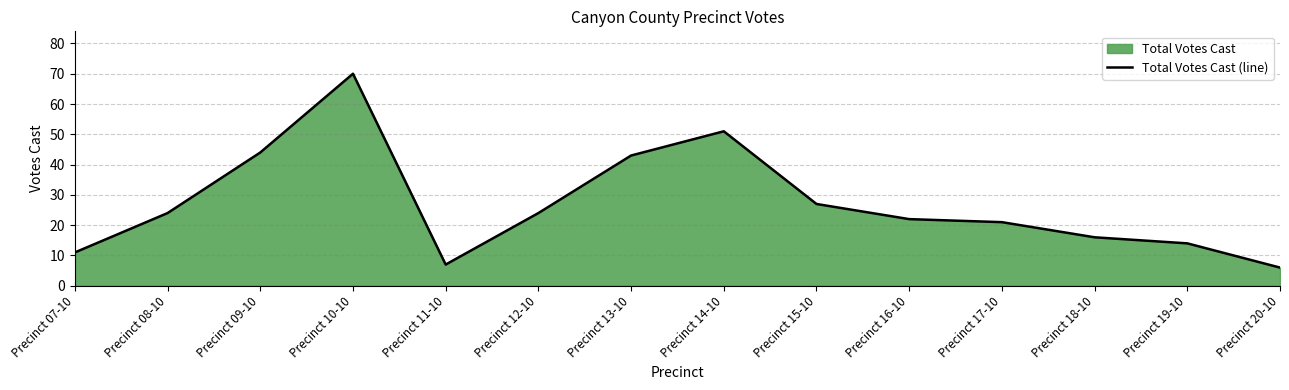

Reading left to right, transcribe all the data shown in this chart.

Precinct 07-10=11	Precinct 08-10=24	Precinct 09-10=44	Precinct 10-10=70	Precinct 11-10=7	Precinct 12-10=24	Precinct 13-10=43	Precinct 14-10=51	Precinct 15-10=27	Precinct 16-10=22	Precinct 17-10=21	Precinct 18-10=16	Precinct 19-10=14	Precinct 20-10=6